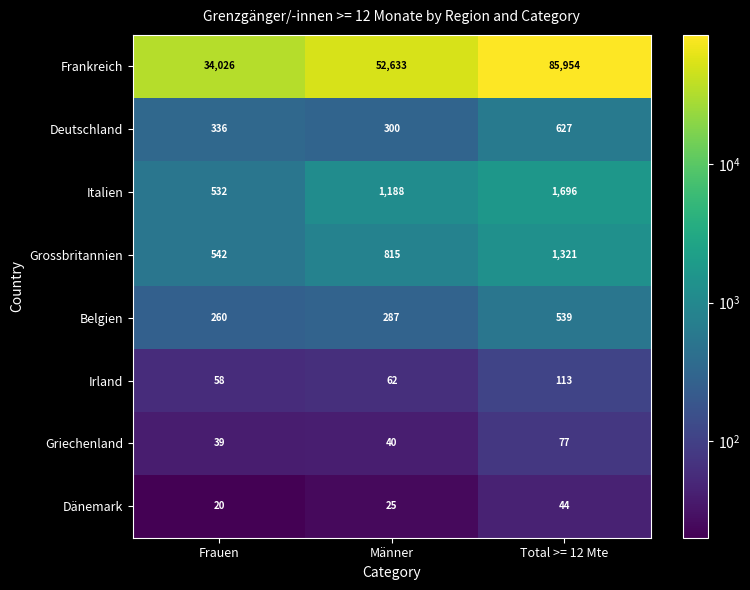

True or false: Italien has a value of 1188 at Männer.

True